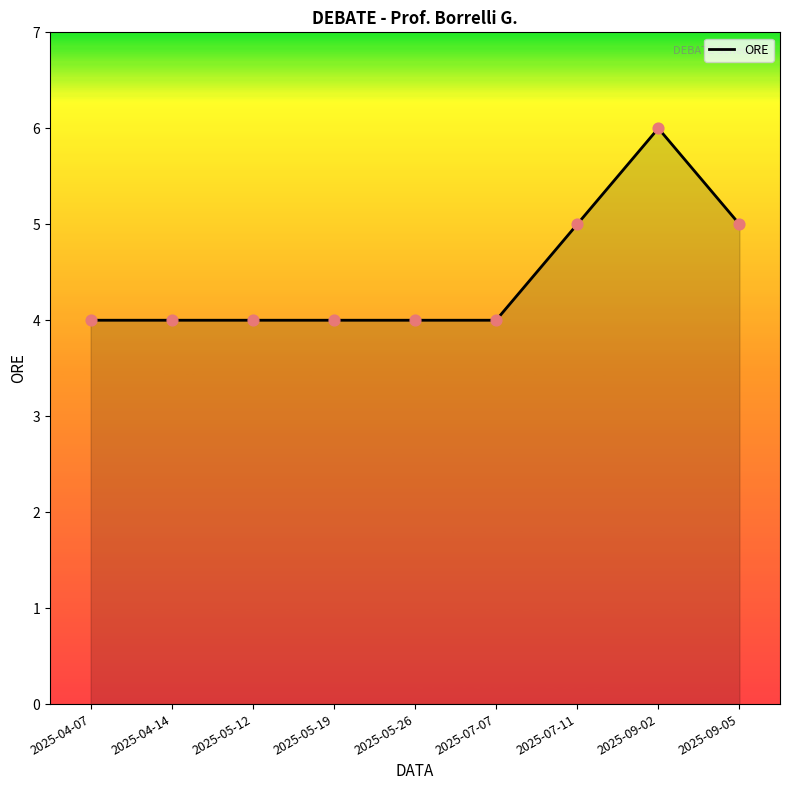

Approximately how many times larger is the value at 2025-07-07 compared to 2025-07-11?

0.8